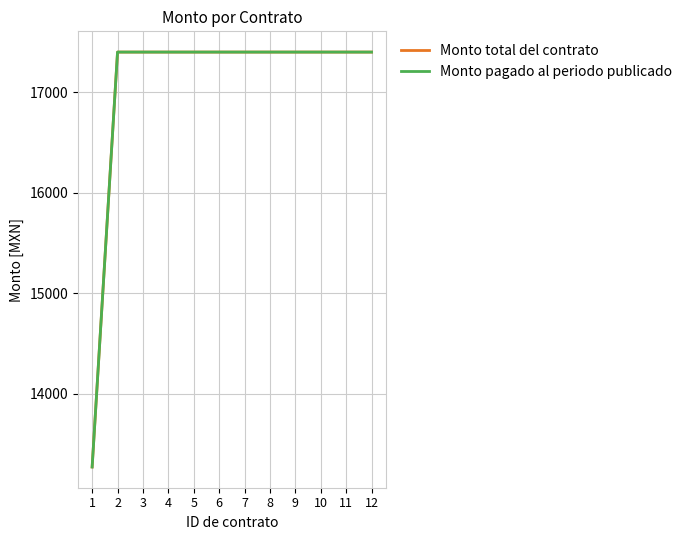

True or false: Monto total del contrato has a value of 17400.0 at 12.

True